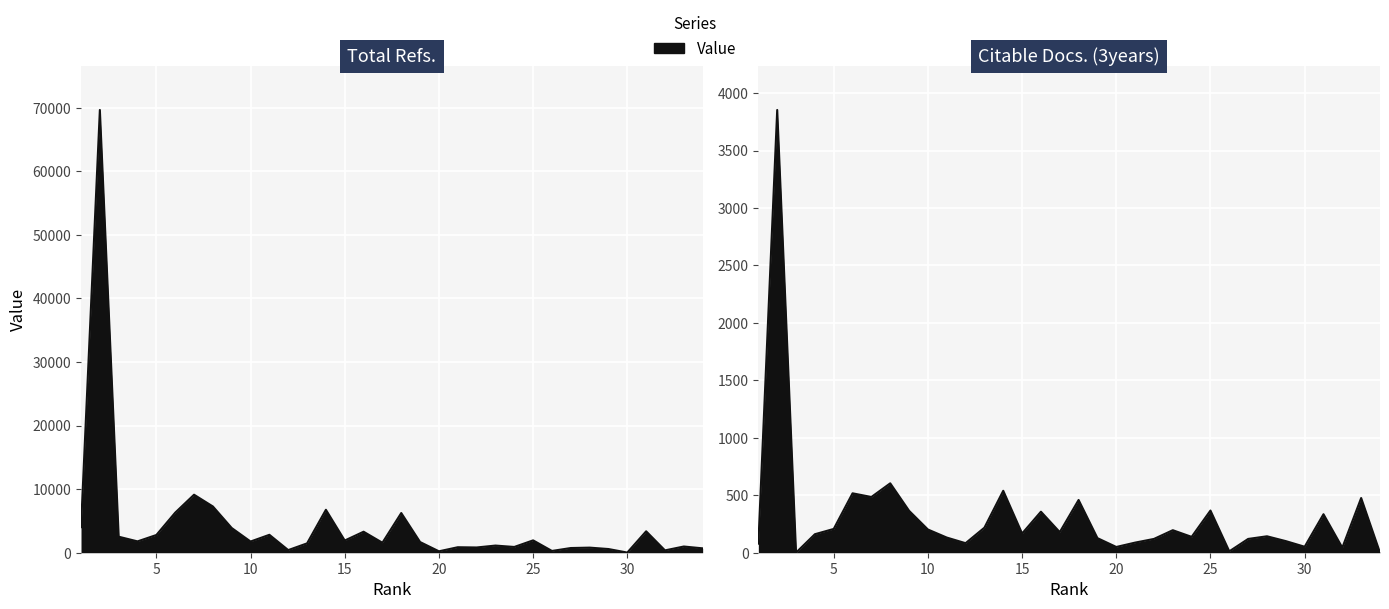

Reading left to right, list all the values displayed in this chart.

Total Refs.: 4020	69642	2518	1783	2787	6303	9125	7273	3885	1760	2819	414	1472	6754	1917	3304	1569	6242	1679	223	863	825	1125	906	1944	280	738	801	580	24	3370	369	976	689
Citable Docs. (3years): 79	3853	1	161	207	517	485	604	365	202	132	83	218	539	167	357	179	459	127	50	88	120	196	138	367	12	120	143	101	52	335	44	476	0